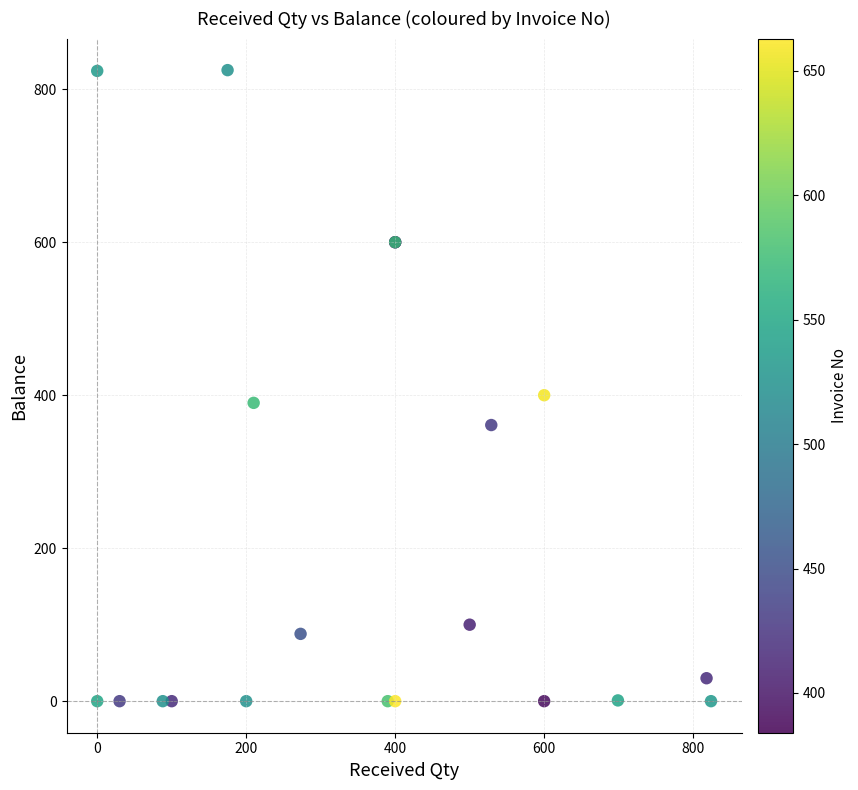

What Y value in the scatter plot is closest to 412?

400